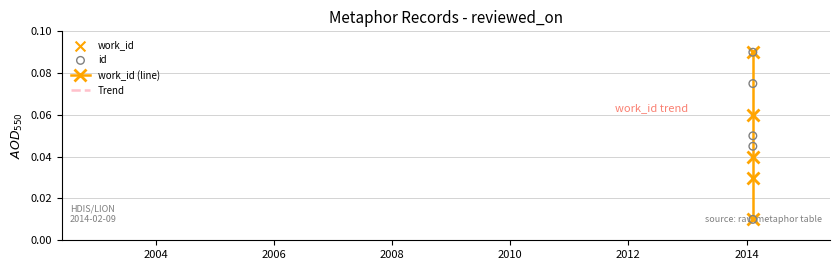

At how many categories does at least one series exceed 0?

5